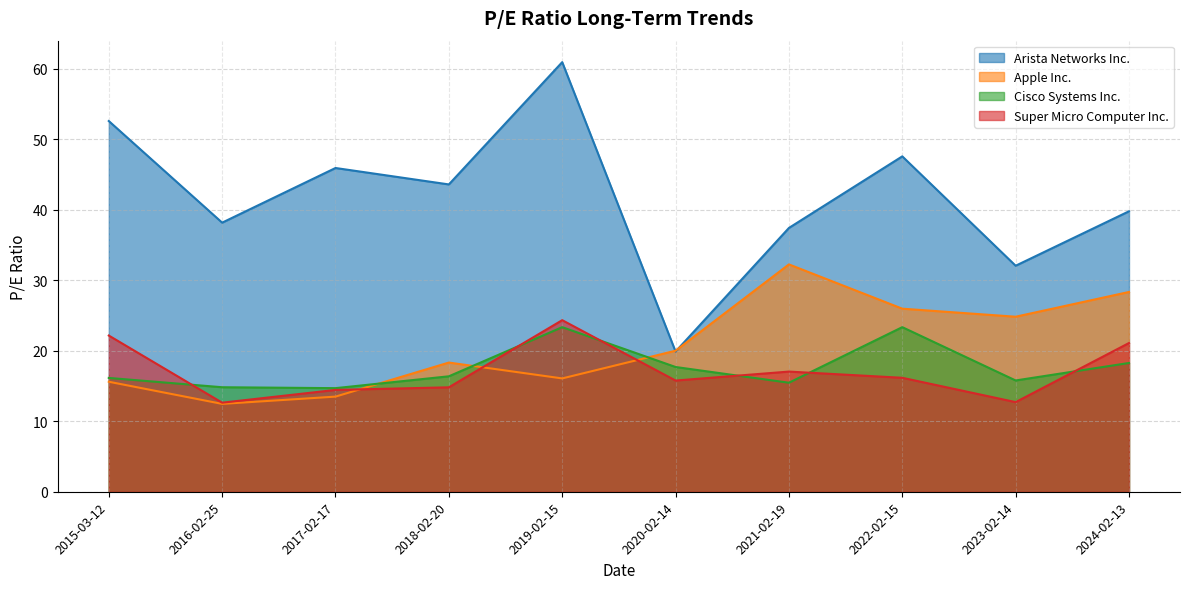

Rank the categories by Apple Inc. value from lowest to highest.

2016-02-25, 2017-02-17, 2015-03-12, 2019-02-15, 2018-02-20, 2020-02-14, 2023-02-14, 2022-02-15, 2024-02-13, 2021-02-19